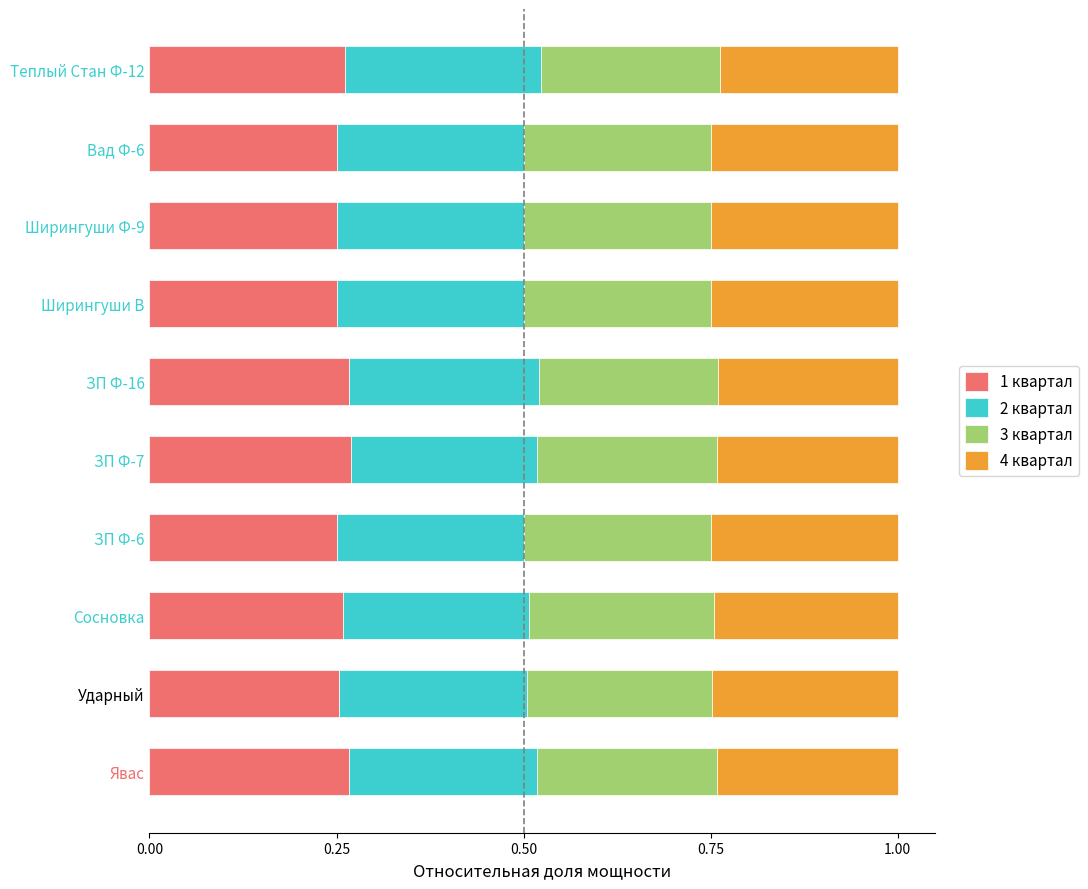

What is the total value across all series at ЗП Ф-16?

1.0